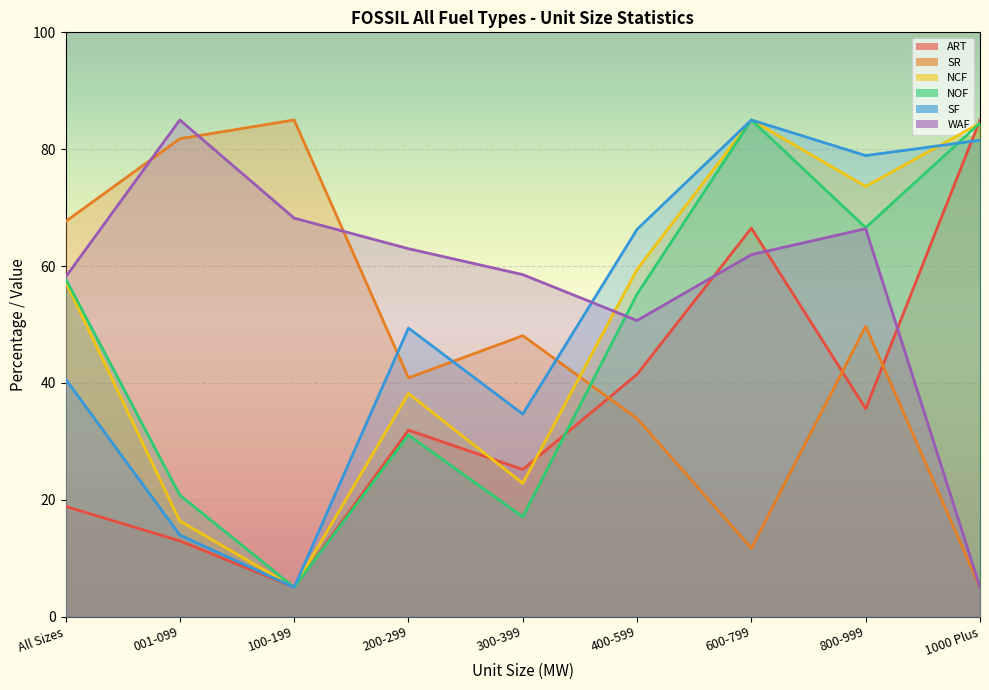

How many data points does each series have?

9